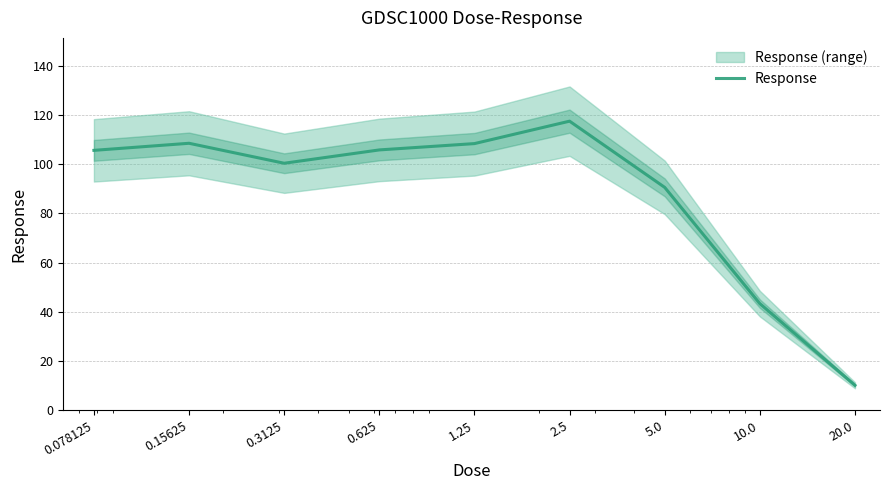

Rank the categories by value from highest to lowest.

2.5, 0.15625, 1.25, 0.625, 0.078125, 0.3125, 5.0, 10.0, 20.0